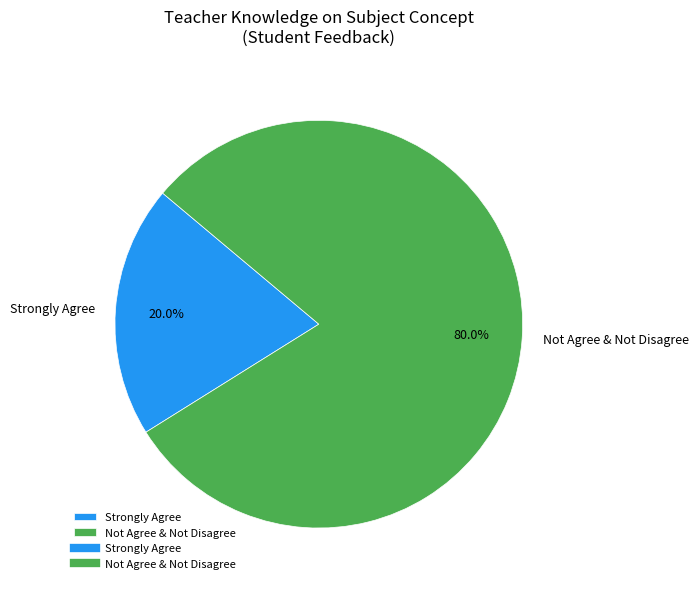

Rank the categories by value from lowest to highest.

Strongly Agree, Not Agree & Not Disagree